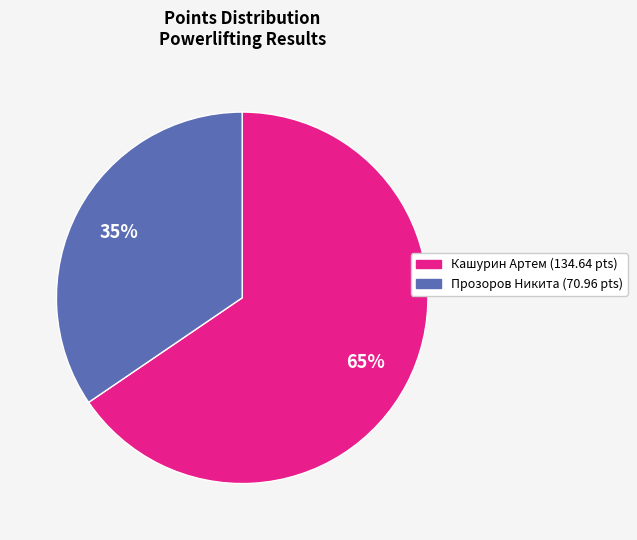

Which slice is the largest?

Кашурин Артем